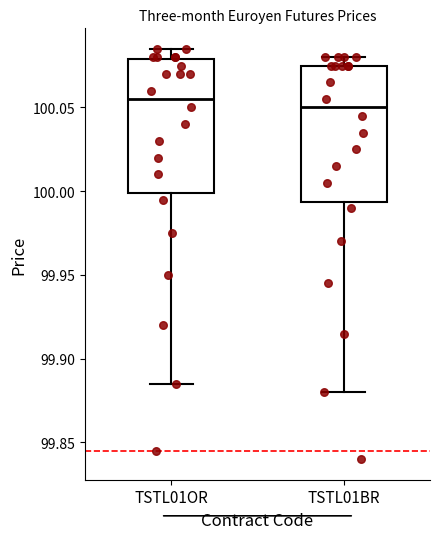

Where is the upper edge of the box for TSTL01OR on the y-axis? The values are not printed on the chart, so give them approximately, as read against the axis.

100.080